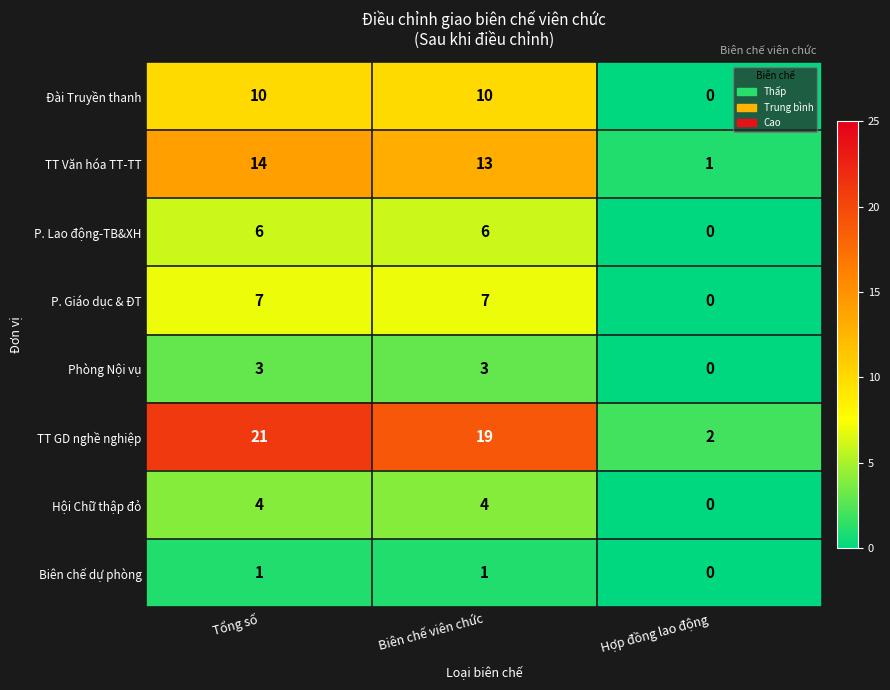

Rank the series at Biên chế viên chức from highest to lowest value.

TT GD nghề nghiệp, TT Văn hóa TT-TT, Đài Truyền thanh, P. Giáo dục & ĐT, P. Lao động-TB&XH, Hội Chữ thập đỏ, Phòng Nội vụ, Biên chế dự phòng